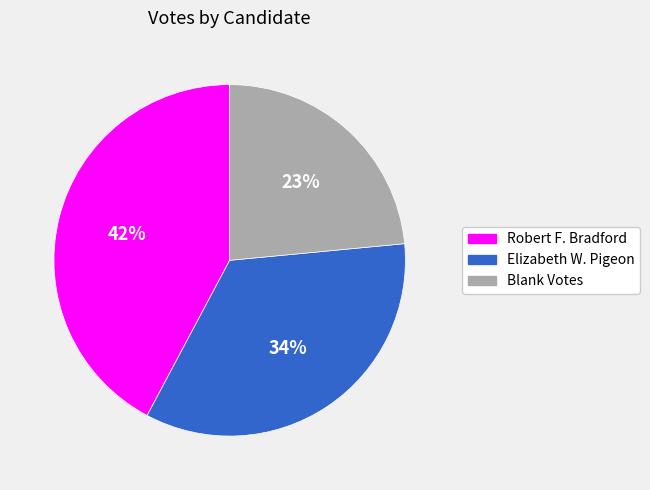

To the nearest percent, what is the average slice percentage?

33%